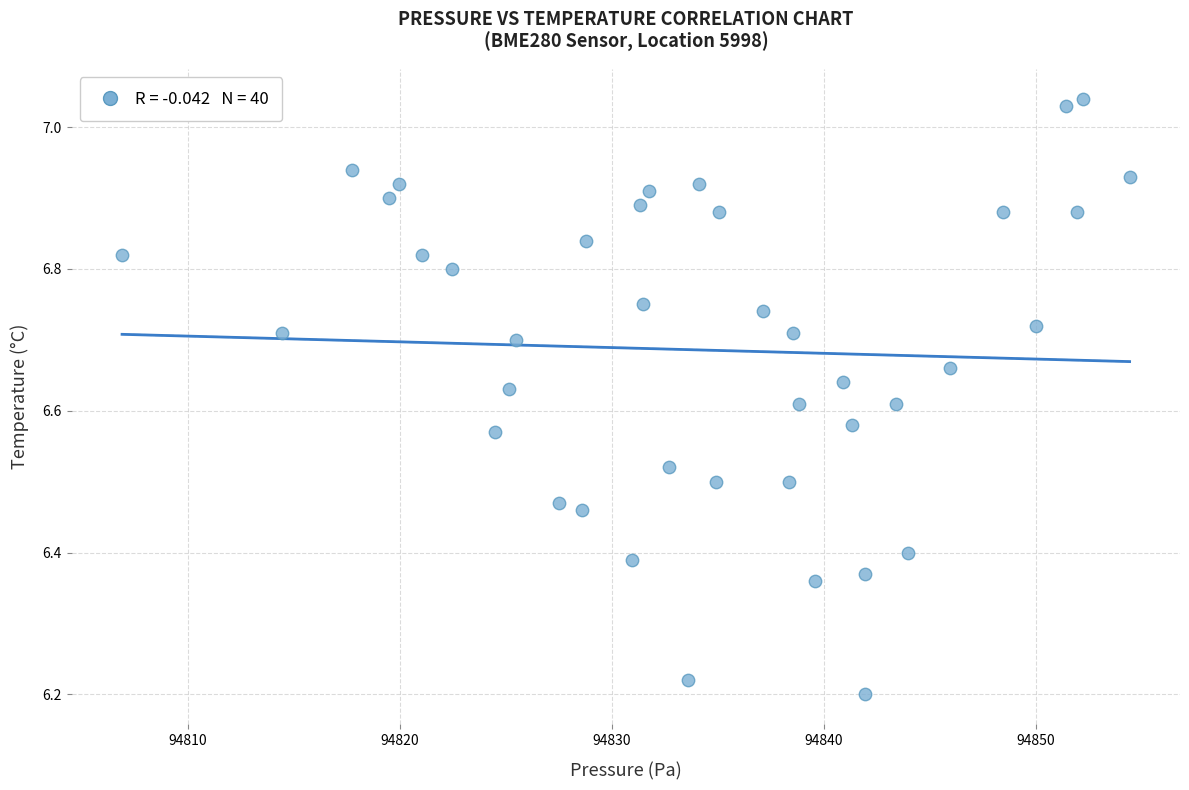

What is the range of X values (max minus min)?

47.6